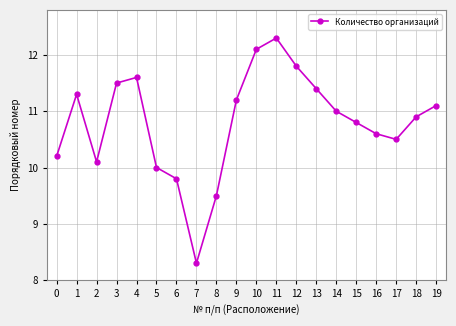

Where is the first local maximum?

1